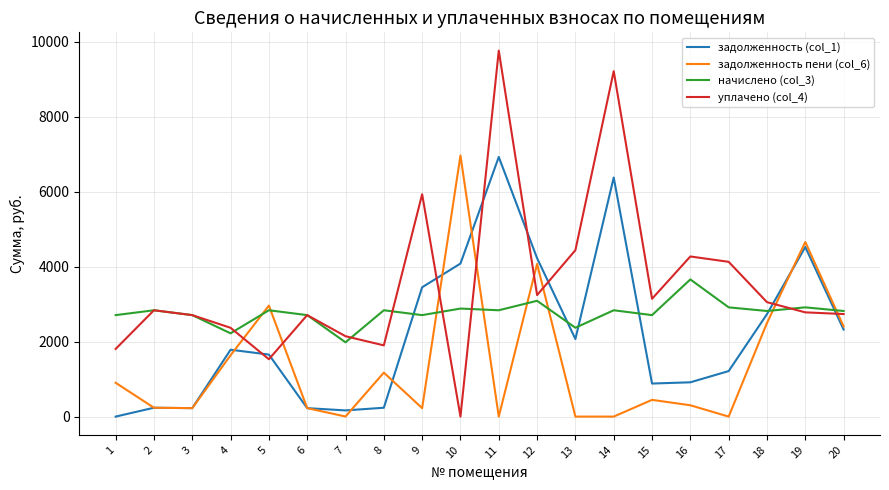

What is the spread (max minus min) of values at 14?

9219.7